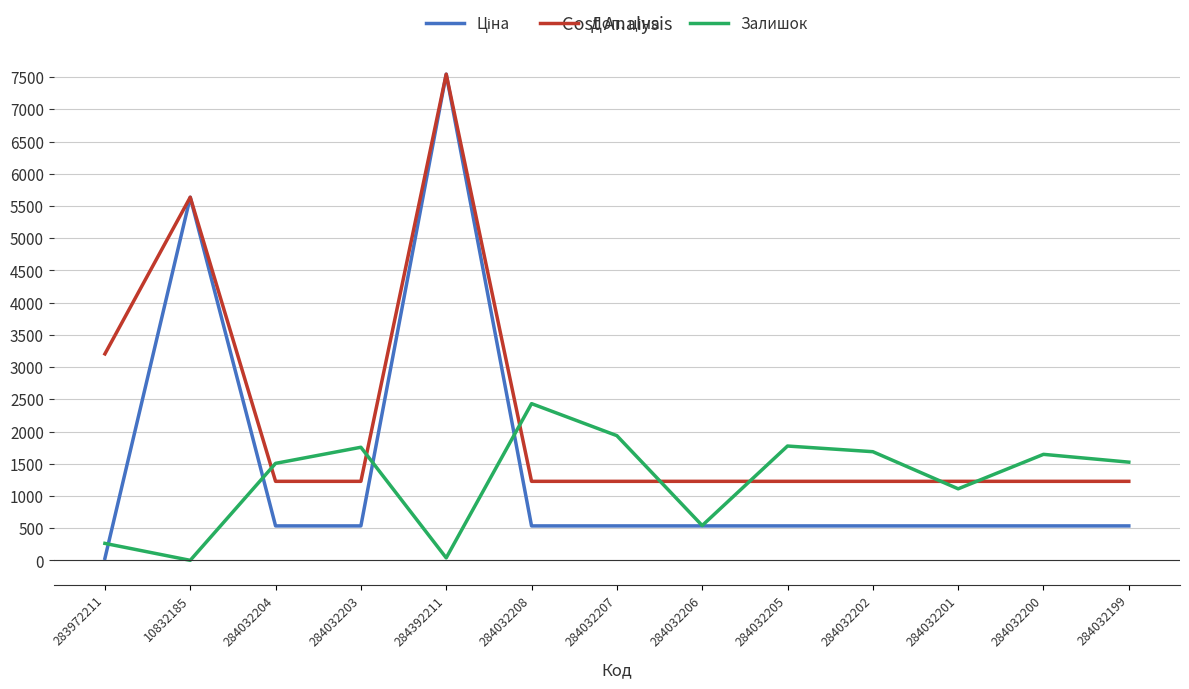

At which category is the sum across all series the highest?

284392211